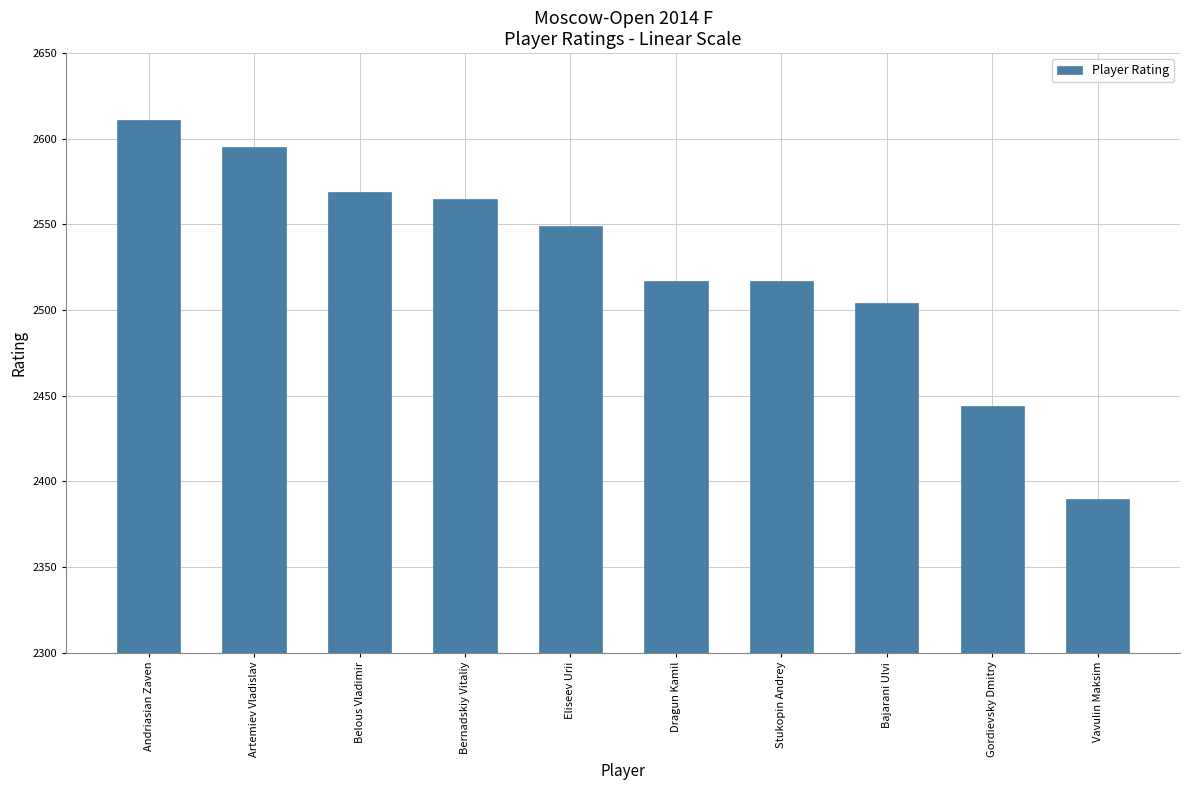

What is the average value?

2526